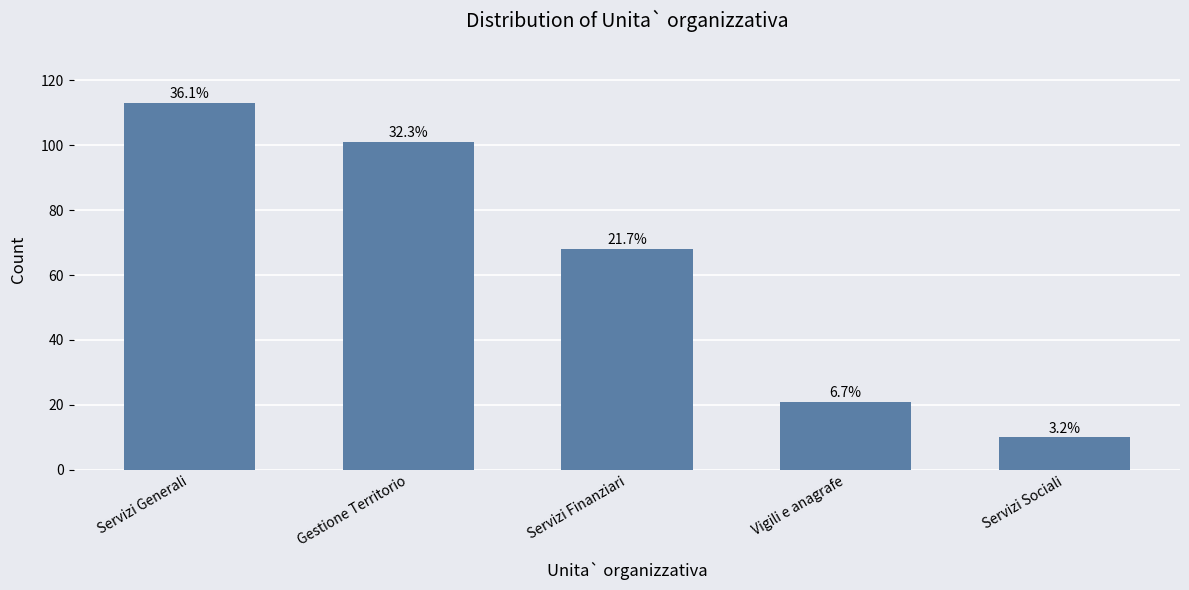

How many bars are there in total?

5